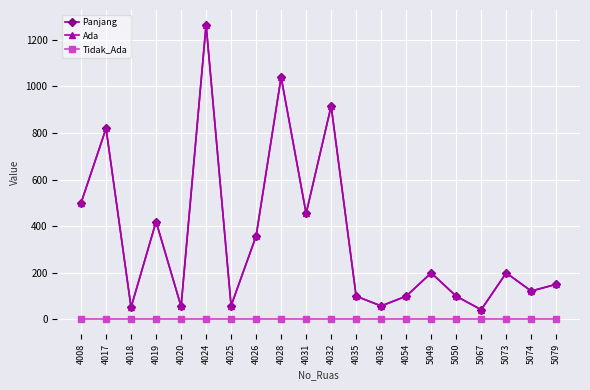

How many lines are shown in the chart?

3